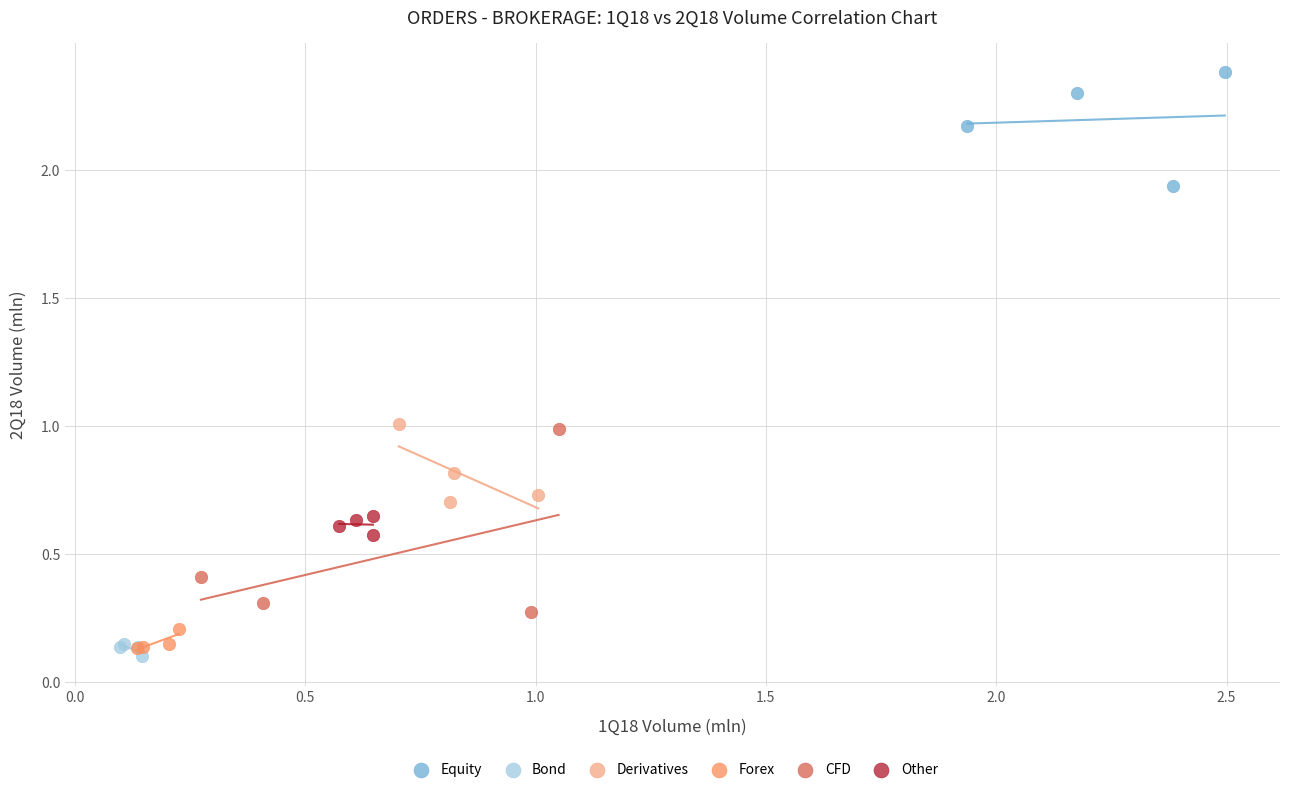

Which series reaches the maximum Y coordinate?

Equity